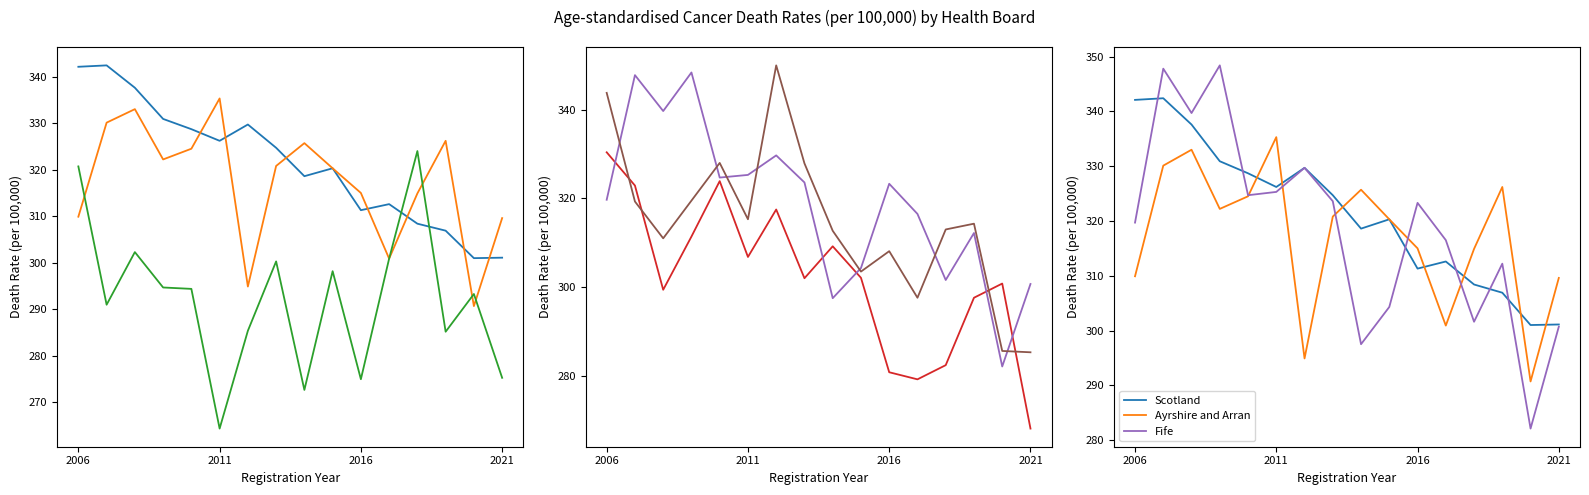

What is the value of the Ayrshire and Arran point at the 6th from the left?

335.3